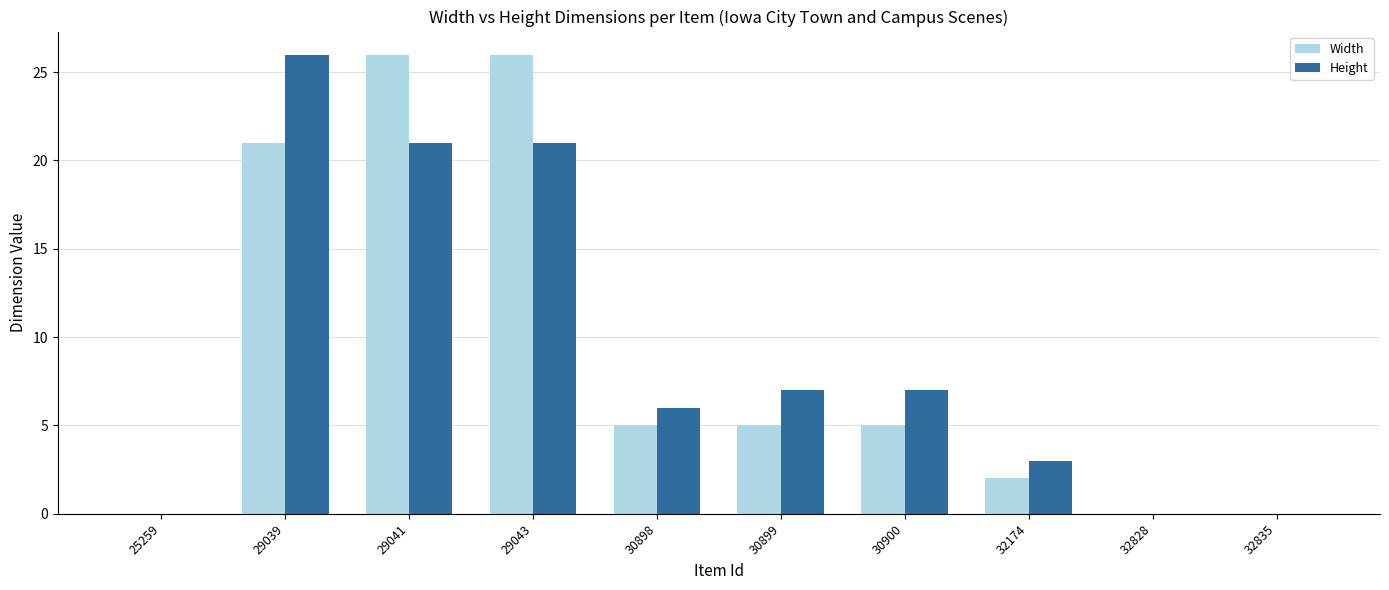

The value of Height at 32174 is 2. True or false?

False